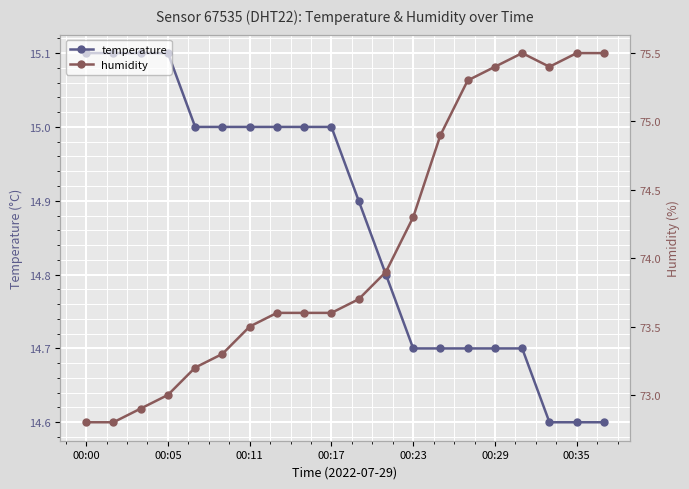

Count the number of categories in the chart.

20